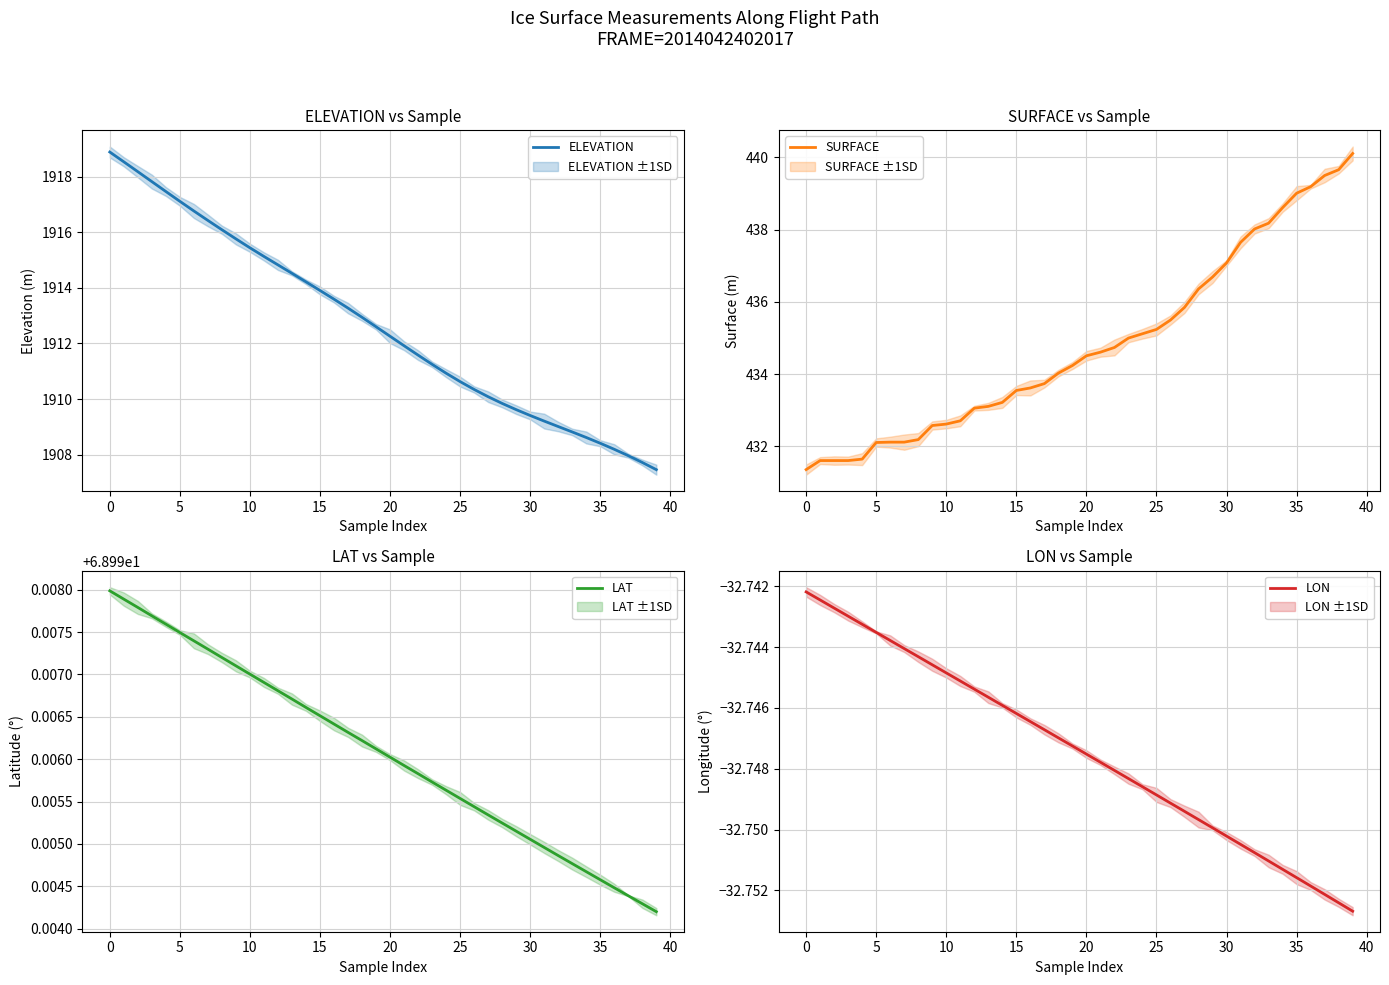

How many series are shown in this chart?

4